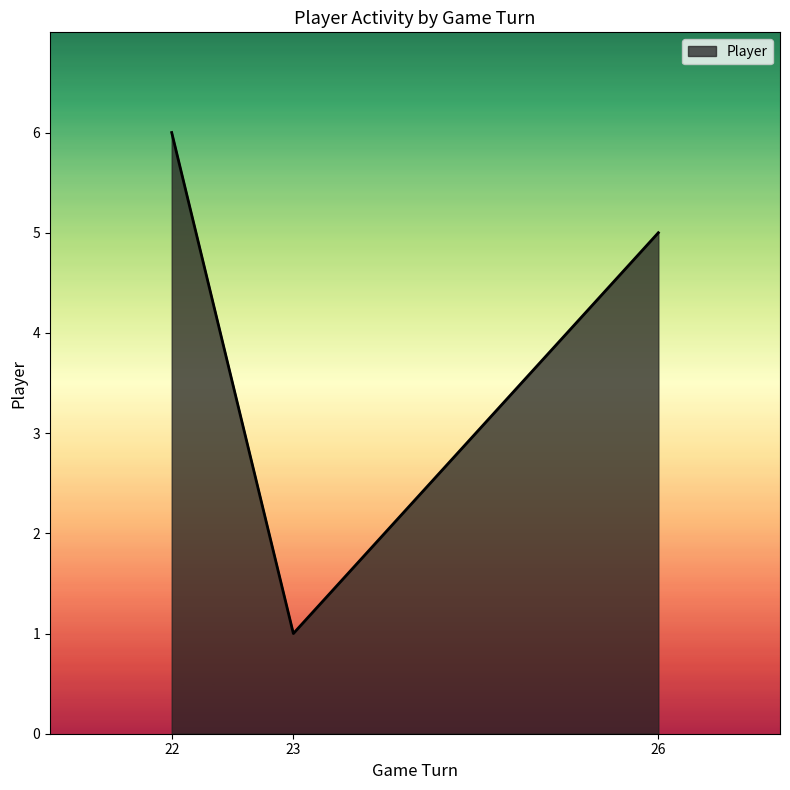

The chart shows a value of 2 at 26. True or false?

False